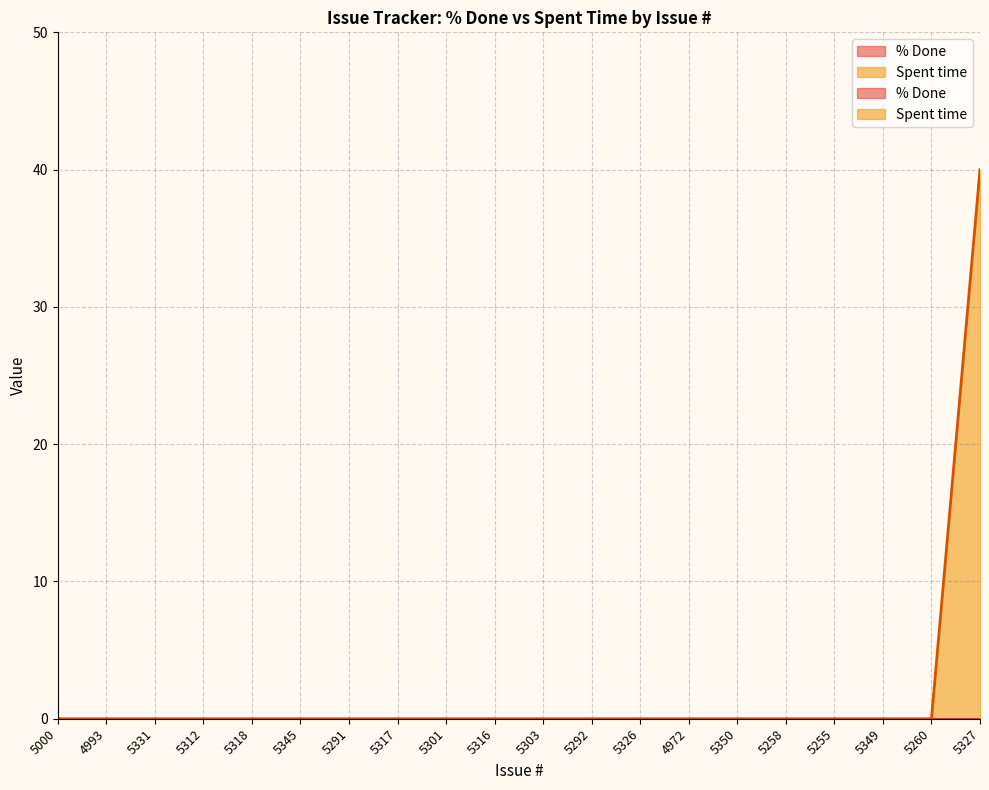

Which category has the highest value across all series?

5327